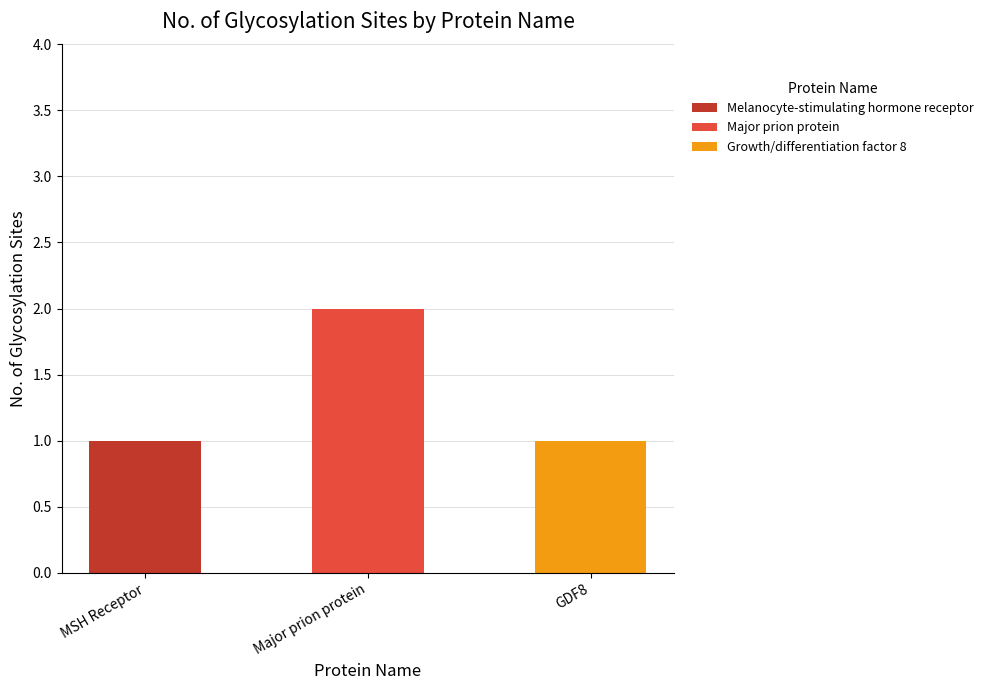

At which category is the sum across all series the highest?

Major prion protein